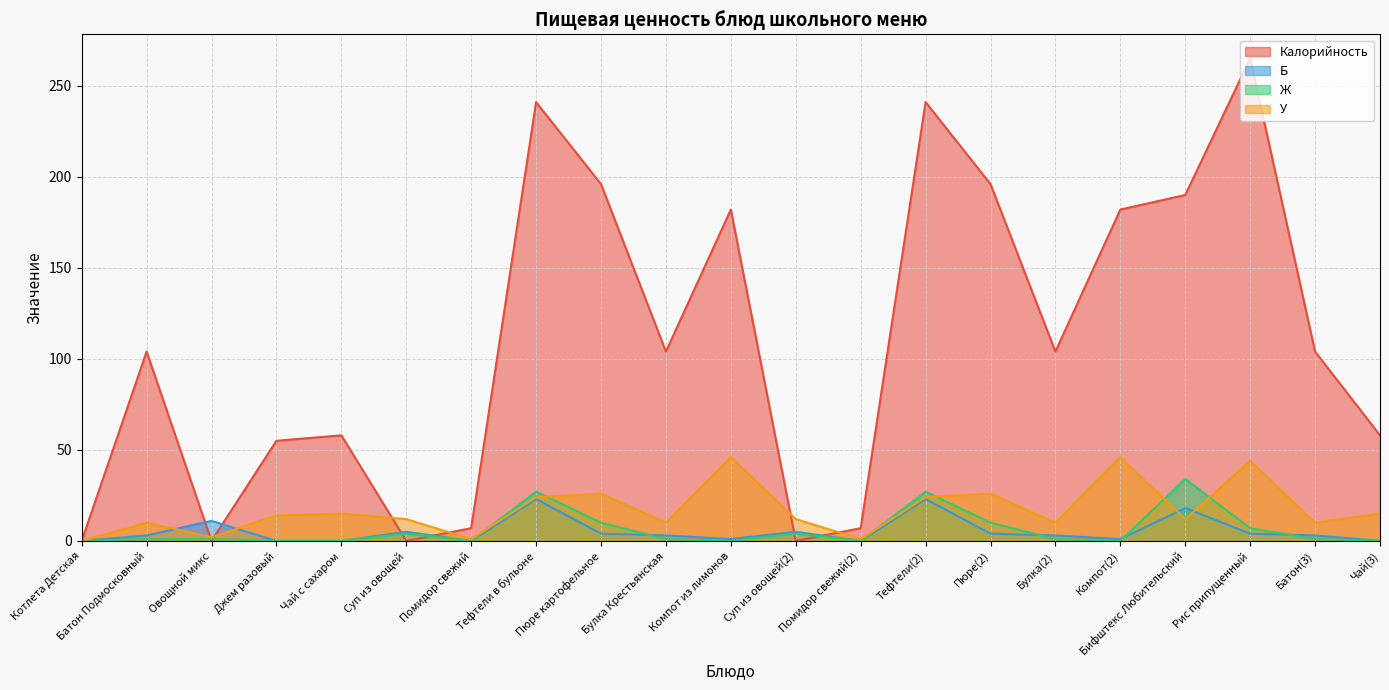

How many interior local peaks does the Ж series have?

5